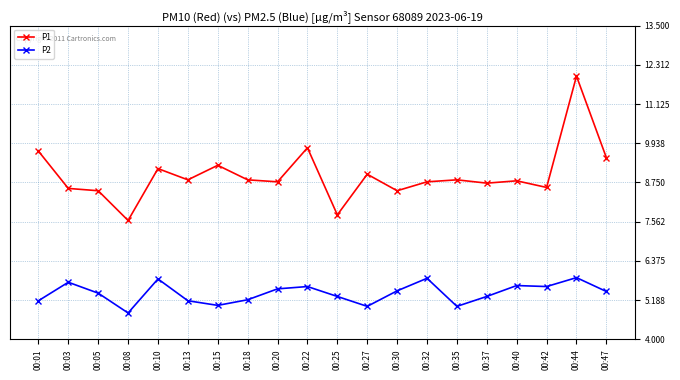

What is the minimum value for P1?

7.6